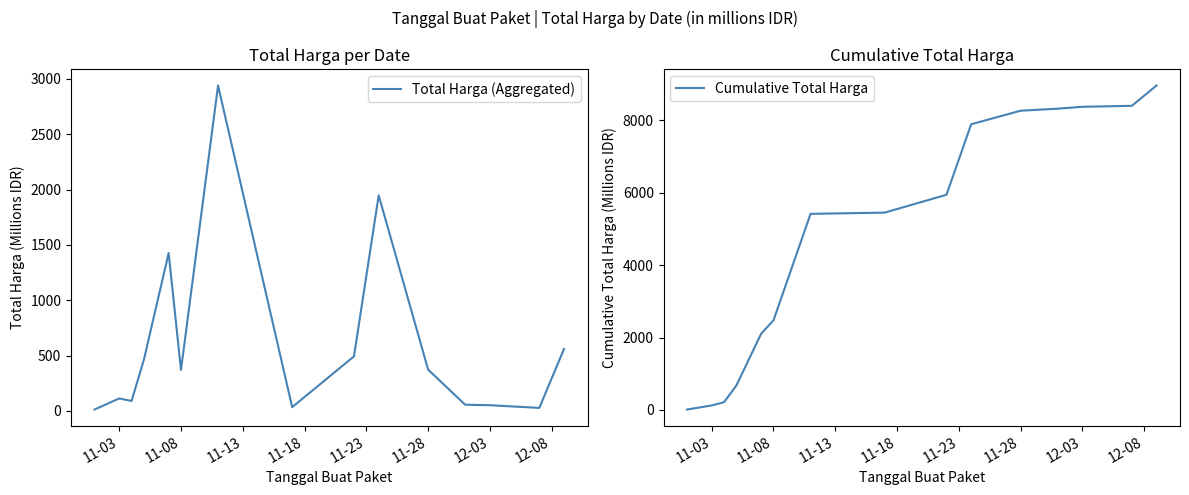

Is the value of Total Harga (Aggregated) at 11-03 greater than the value of Cumulative Total Harga at 11-13?

No